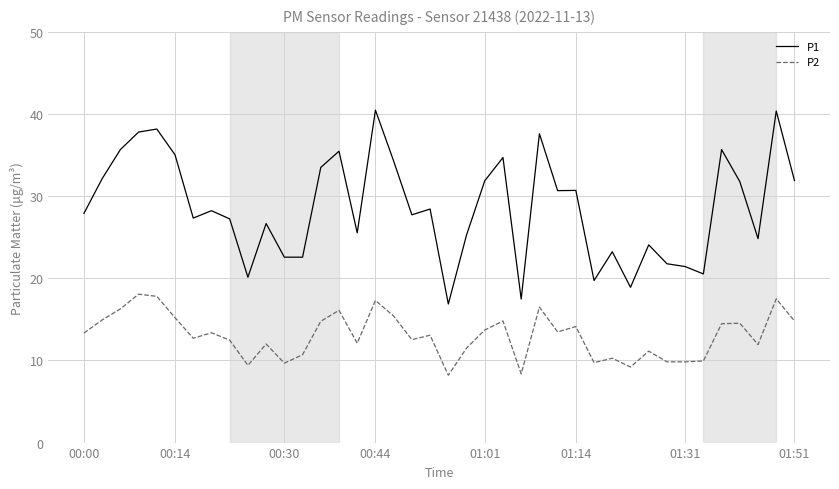

Rank the series by their maximum value, from lowest to highest.

P2, P1